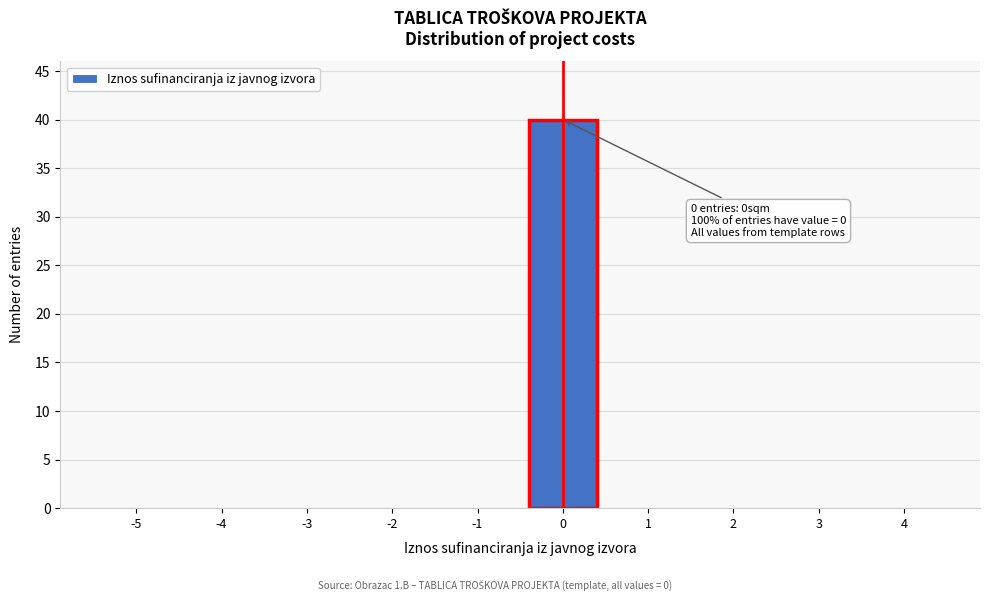

Reading left to right, list all the values displayed in this chart.

-5=0	-4=0	-3=0	-2=0	-1=0	0=40	1=0	2=0	3=0	4=0